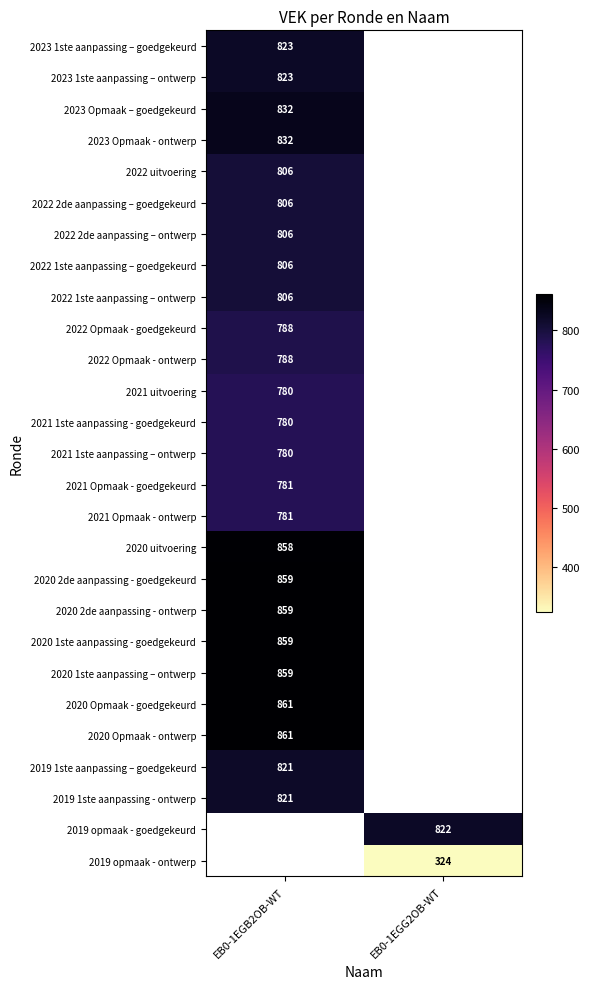

Is it true that 2020 Opmaak - goedgekeurd equals 861 at EB0-1EGB2OB-WT?

True